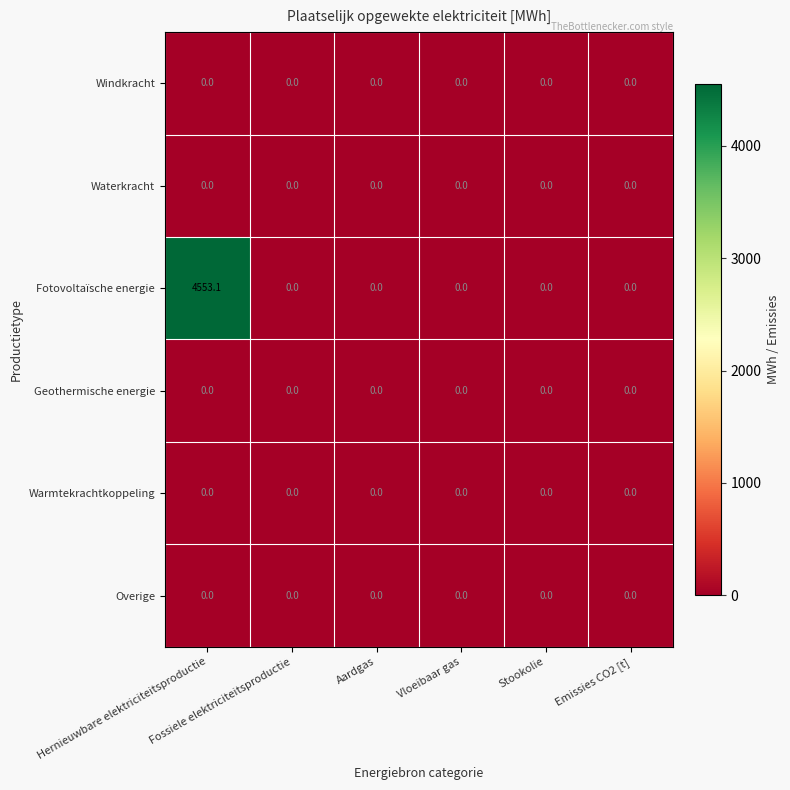

What is the greatest value displayed?

4553.1